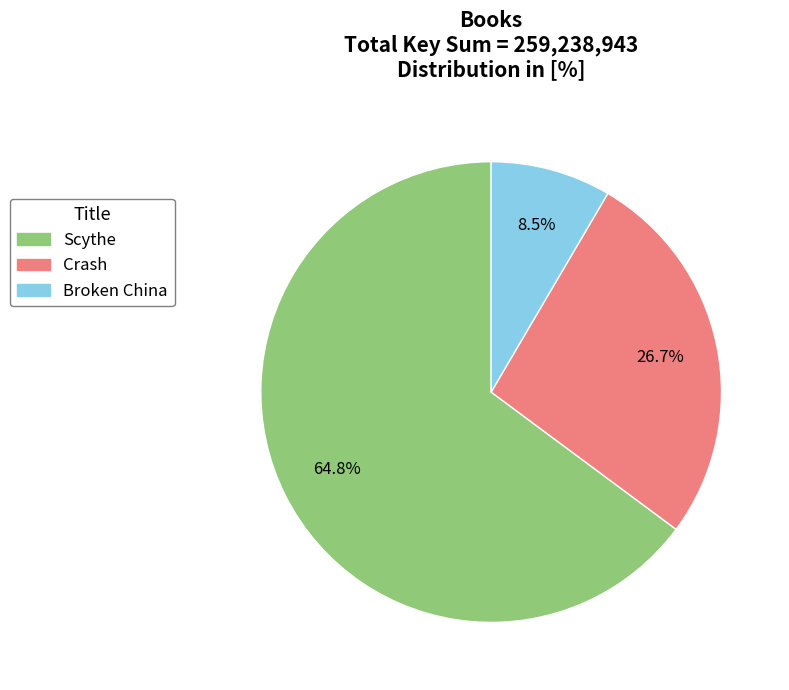

Which slice is the smallest?

Broken China